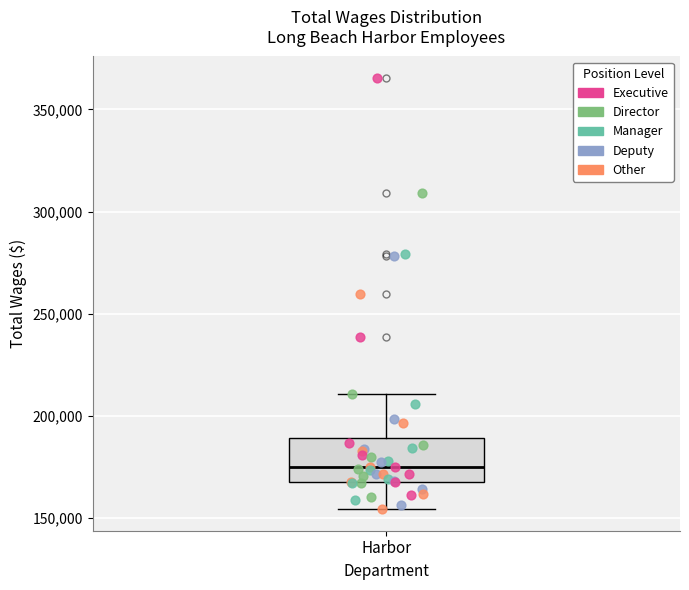

Transcribe this box plot: give where the median line is, the range the box spans, and where the two whiskers end, as read against the y-axis. The values are not printed on the chart, so give them approximately, as read against the axis.

median 175000, box 170000 to 190000, whiskers 155000 to 210000